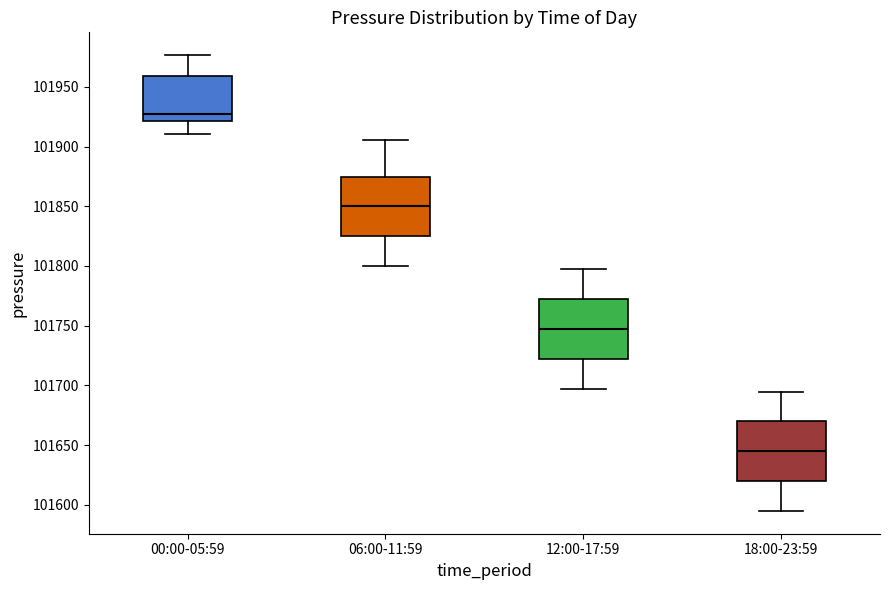

Where does the lower whisker of the box for 12:00-17:59 end on the y-axis? The values are not printed on the chart, so give them approximately, as read against the axis.

101695